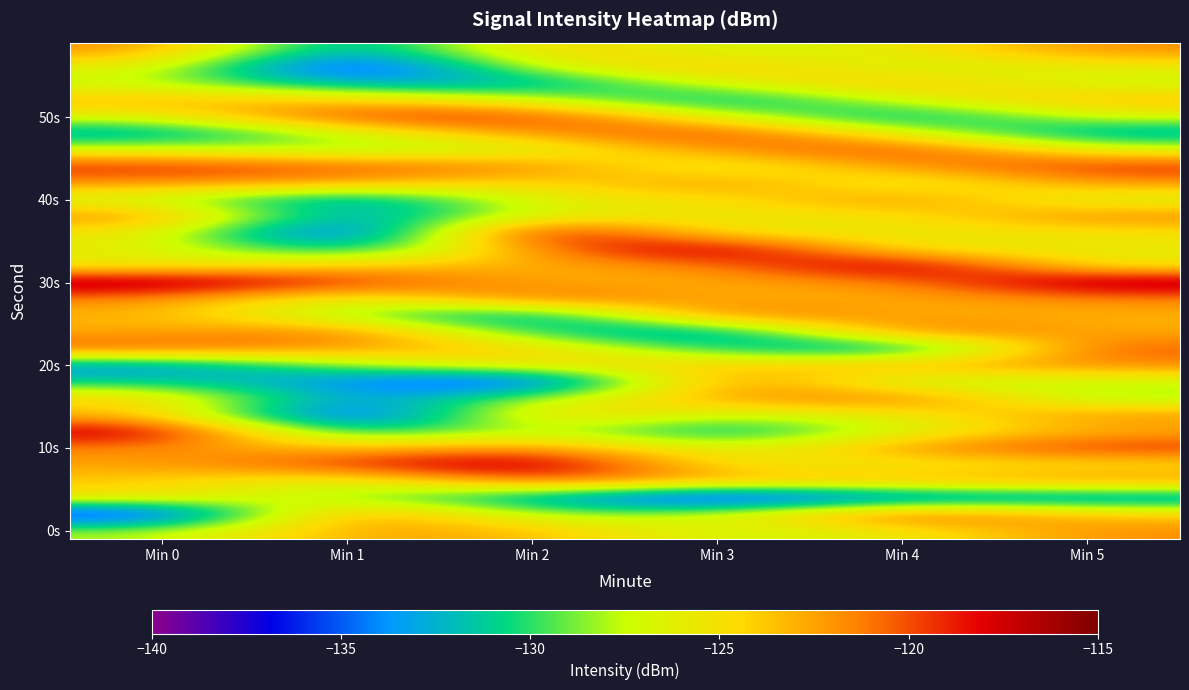

How many distinct data groups are displayed?

30